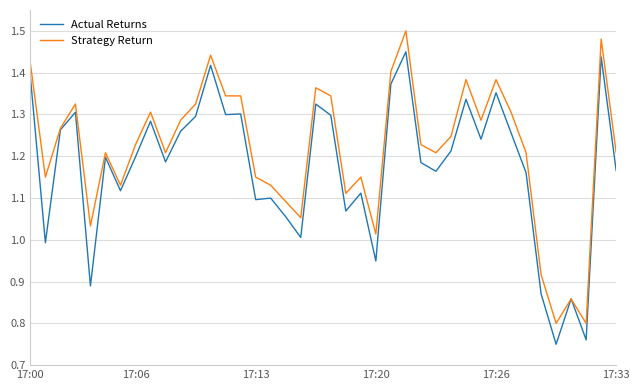

Which series has the largest total across all categories?

Strategy Return